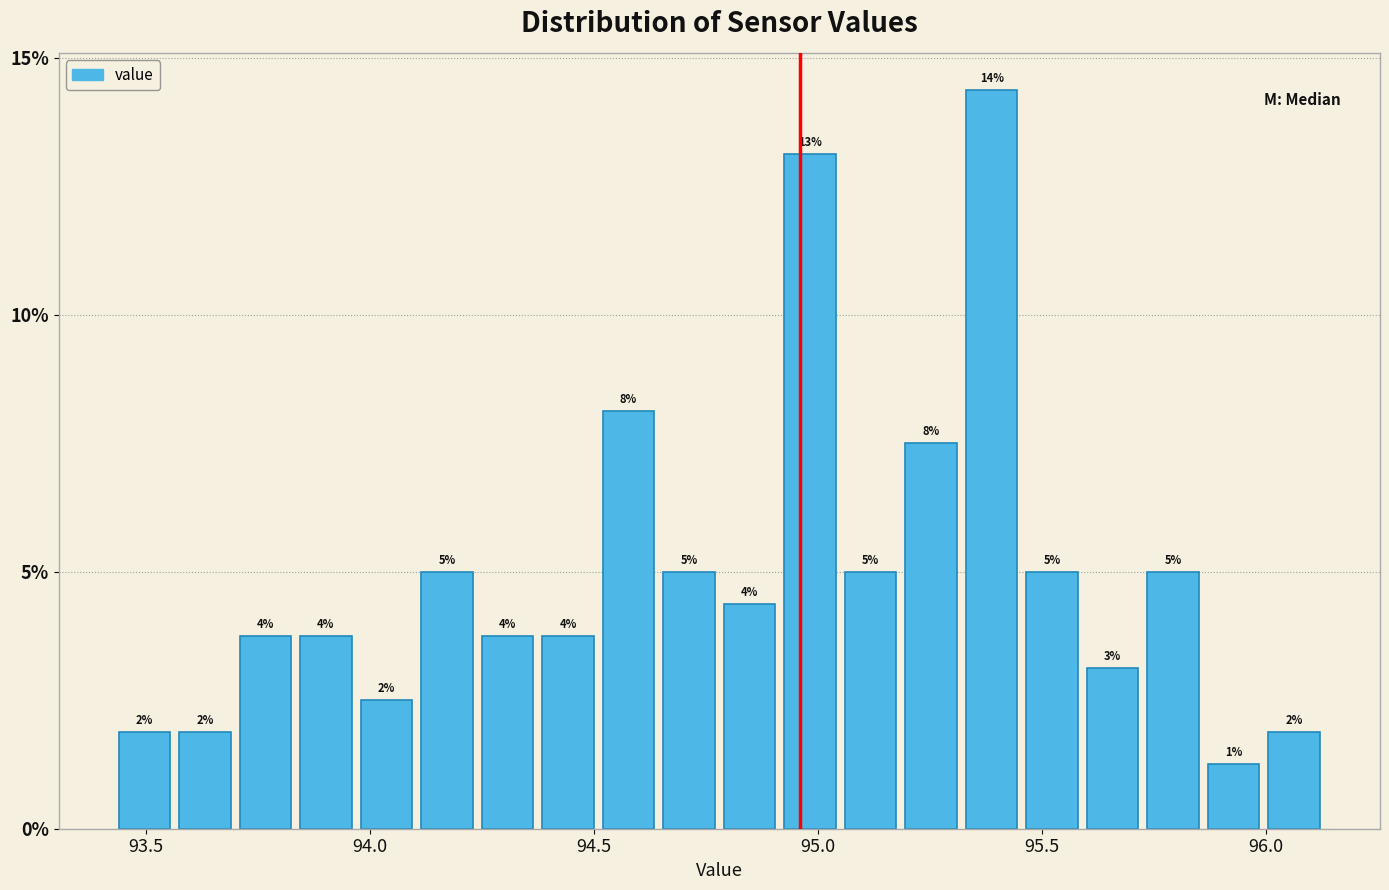

Around what value on the x-axis is the tallest bar? Give the approximate position of its centre, as read against the axis.

95.40